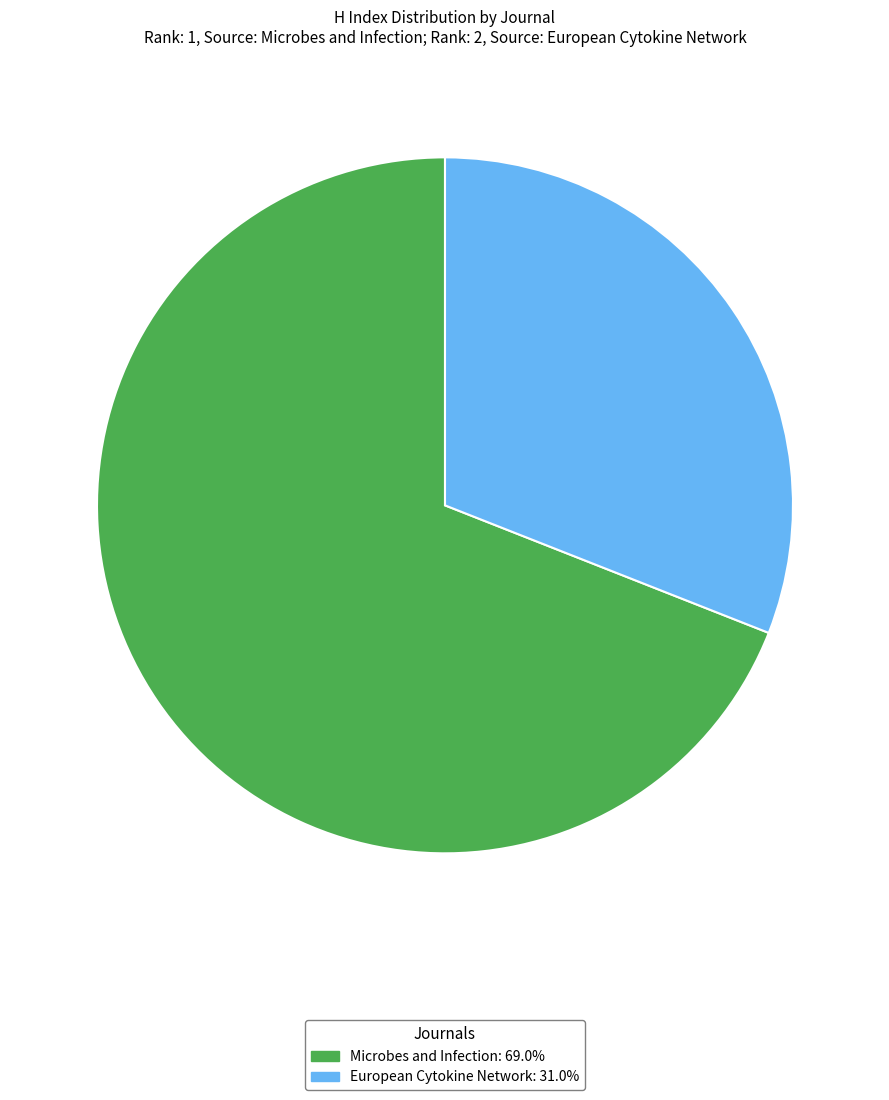

How many slices are in this pie chart?

2